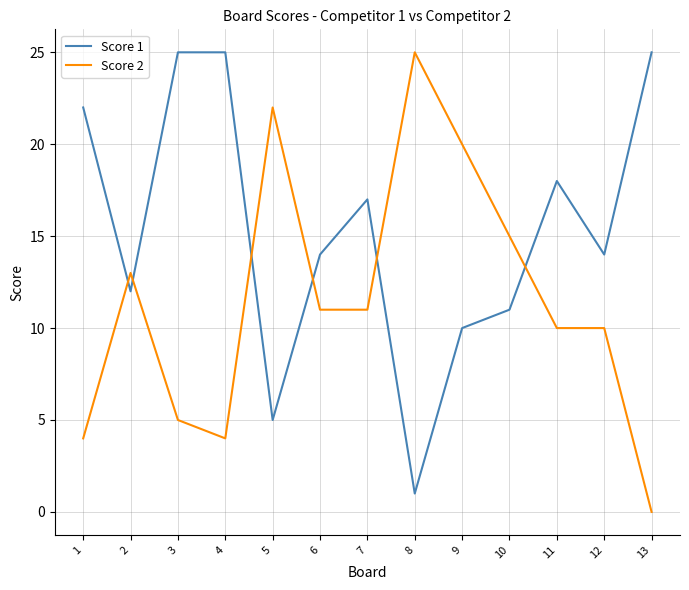

At 3, list the series in order from largest to smallest.

Score 1, Score 2